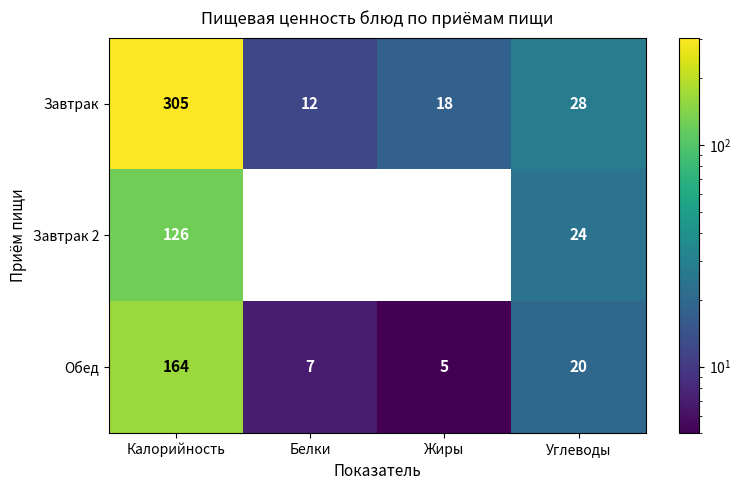

Reading right to left, list all the values displayed in this chart.

Завтрак: Углеводы=28	Жиры=18	Белки=12	Калорийность=305
Завтрак 2: Углеводы=24	Жиры=0	Белки=0	Калорийность=126
Обед: Углеводы=20	Жиры=5	Белки=7	Калорийность=164